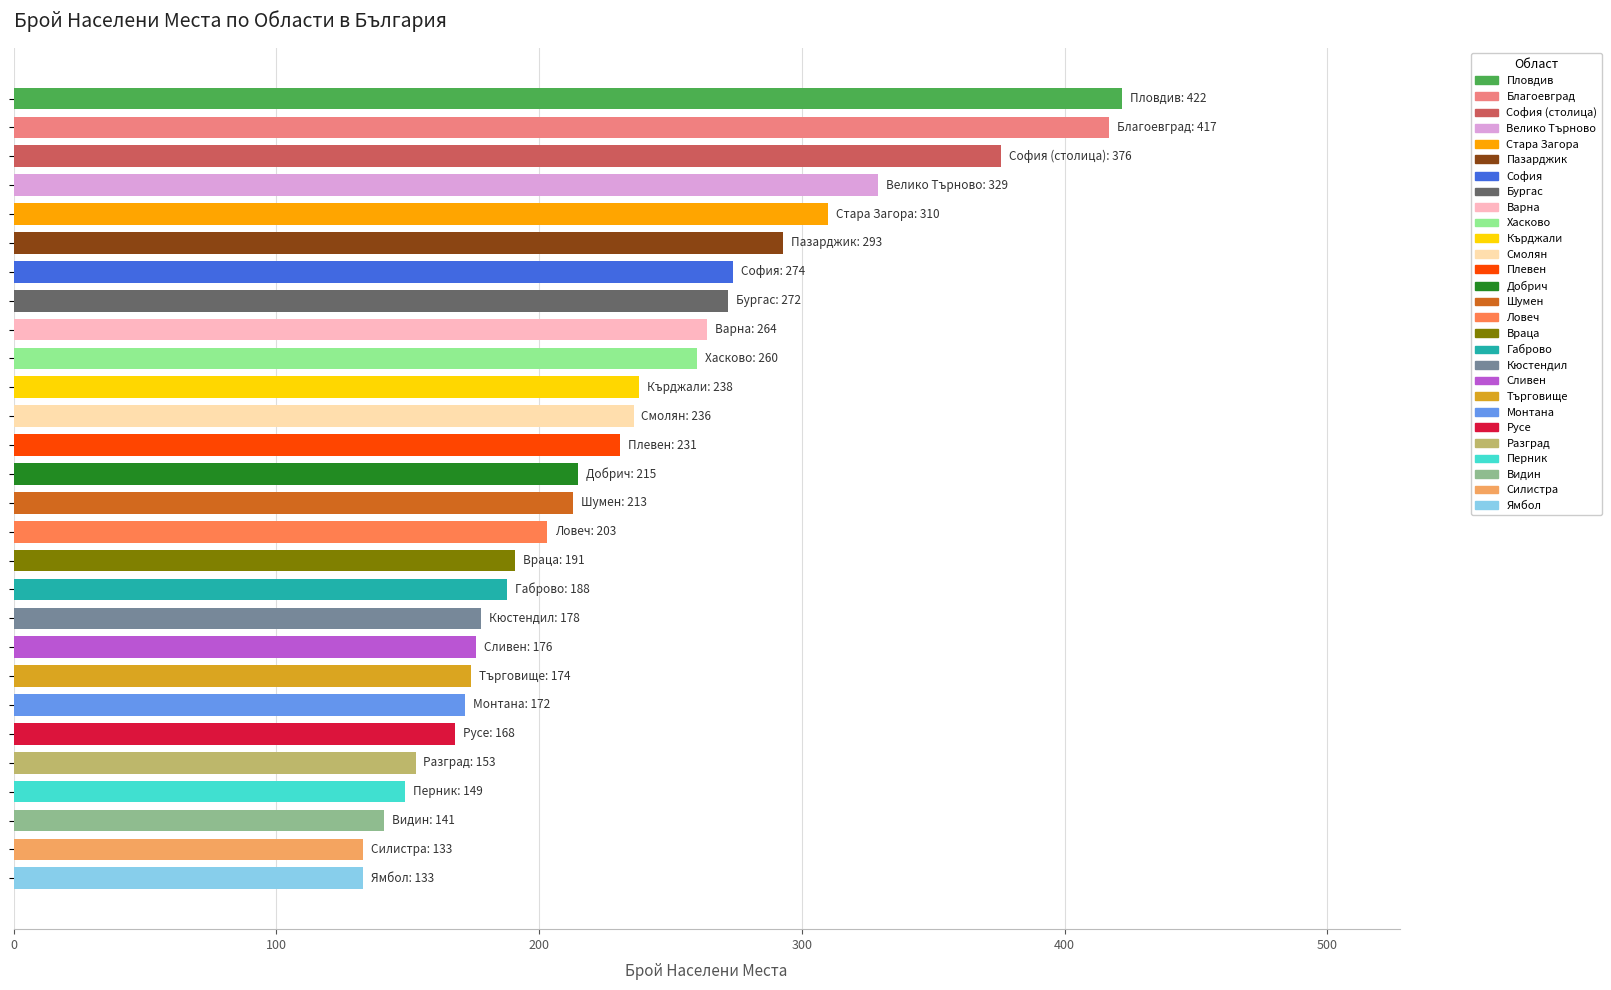

What is the smallest value displayed?

133